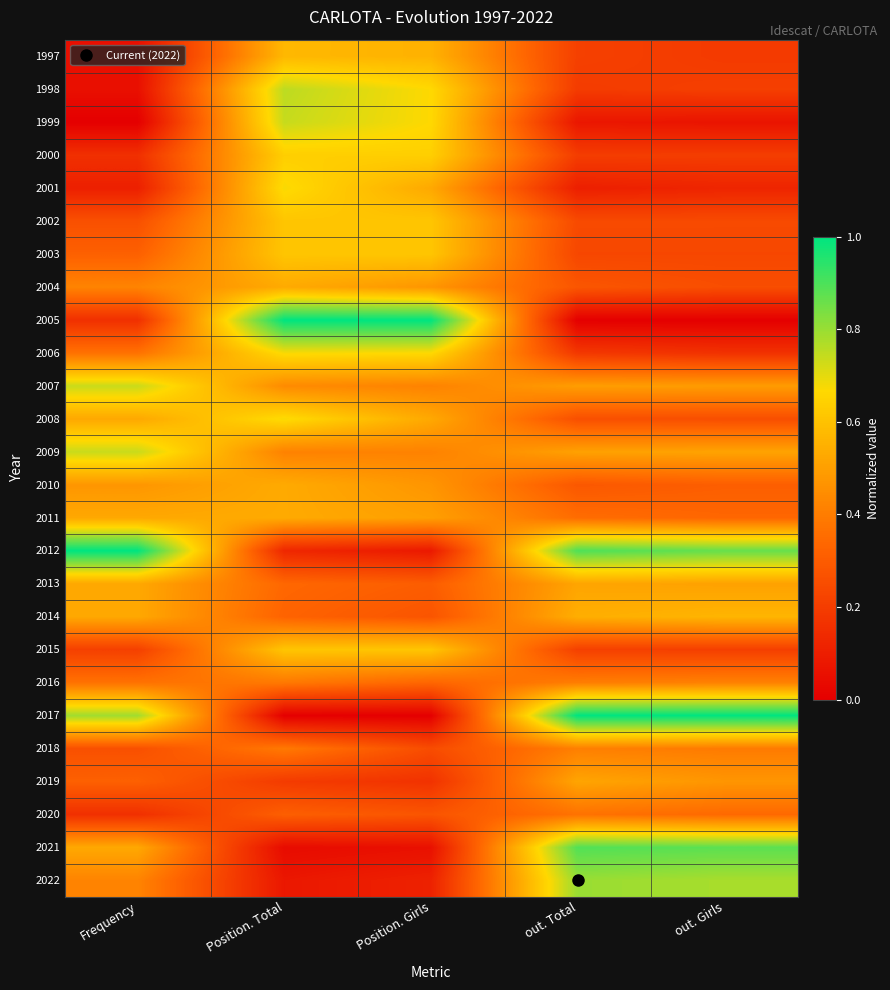

How many categories are shown in the chart?

5